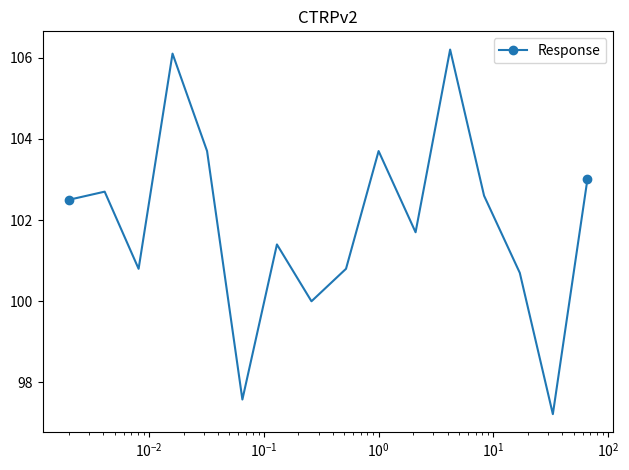

What is the smallest value displayed?

97.2